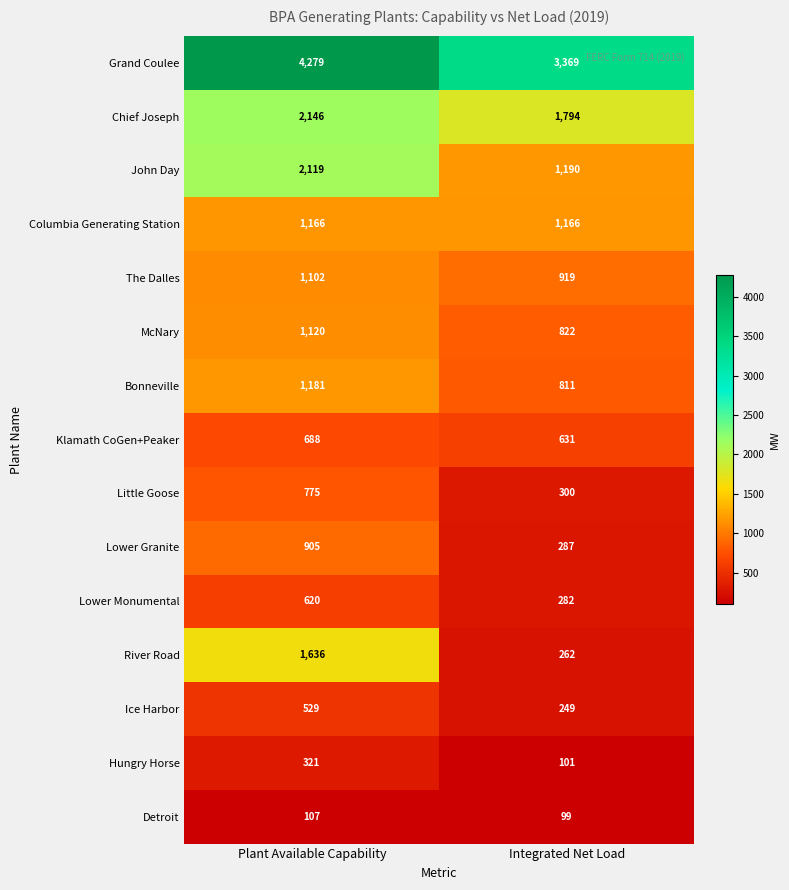

What is the spread (max minus min) of values at Integrated Net Load?

3270